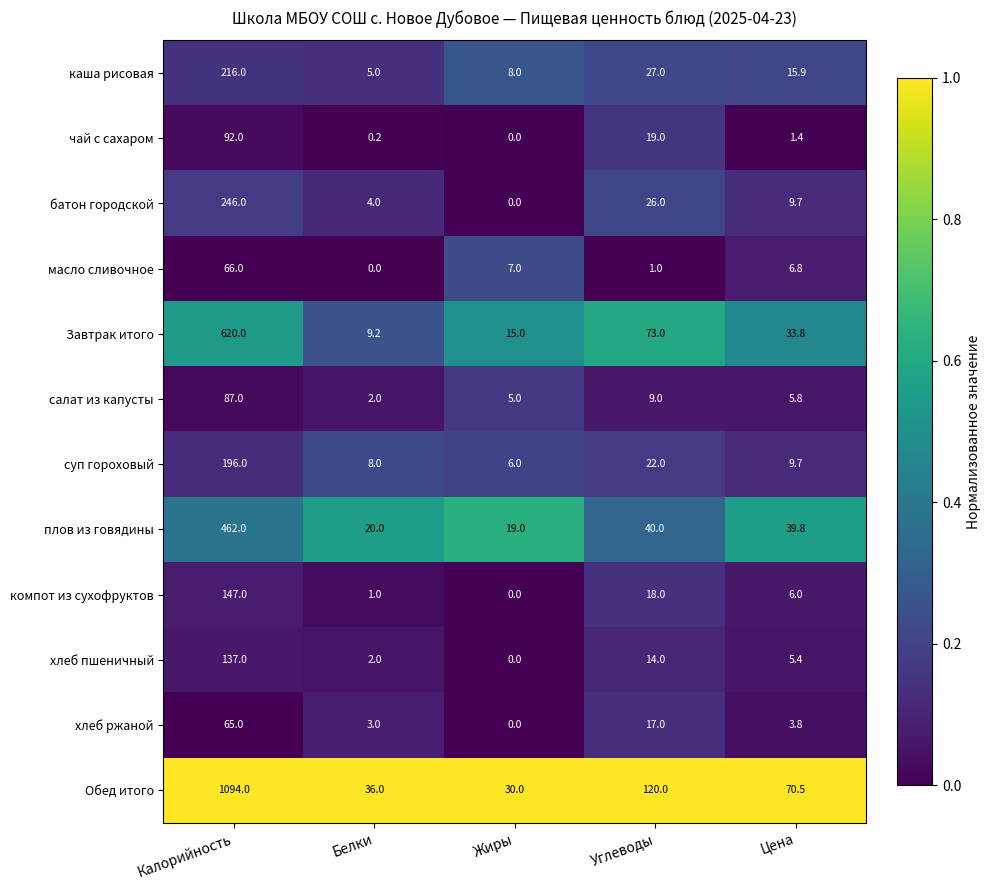

The плов из говядины series shows 58.1 at Углеводы. True or false?

False